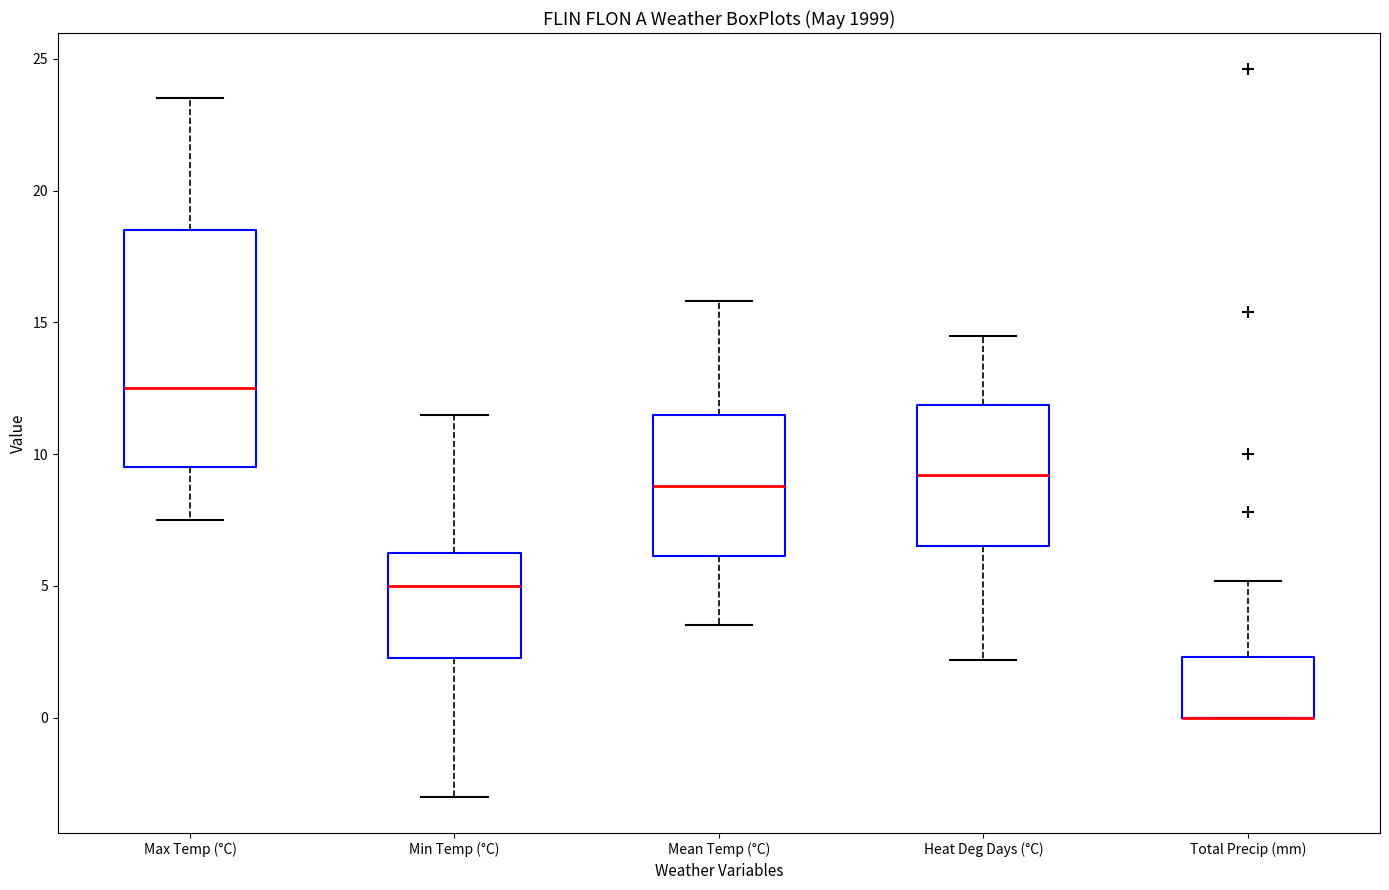

Reading left to right, read every box against the y-axis: the position of its median line, the range the box covers, and the ends of its whiskers. The values are not printed on the chart, so give them approximately, as read against the axis.

Max Temp (°C): median 12.5, box 9.5 to 18.5, whiskers 7.5 to 23.5
Min Temp (°C): median 5.0, box 2.5 to 6.5, whiskers -3.0 to 11.5
Mean Temp (°C): median 9.0, box 6.0 to 11.5, whiskers 3.5 to 16.0
Heat Deg Days (°C): median 9.0, box 6.5 to 12.0, whiskers 2.0 to 14.5
Total Precip (mm): median 0.0 (drawn on the box's lower edge), box 0.0 to 2.5, whiskers 0.0 to 5.0